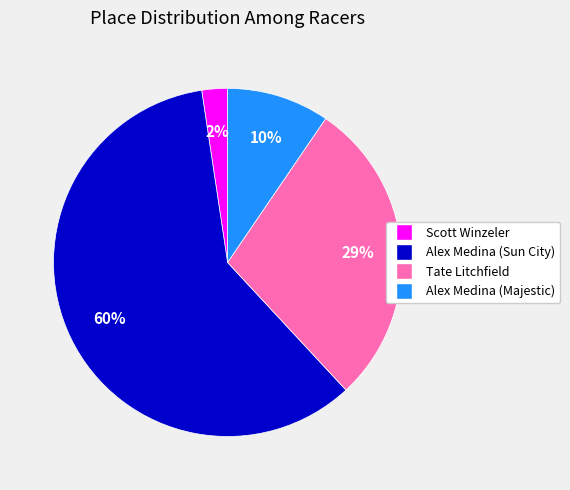

To the nearest percent, what is the average slice percentage?

25%